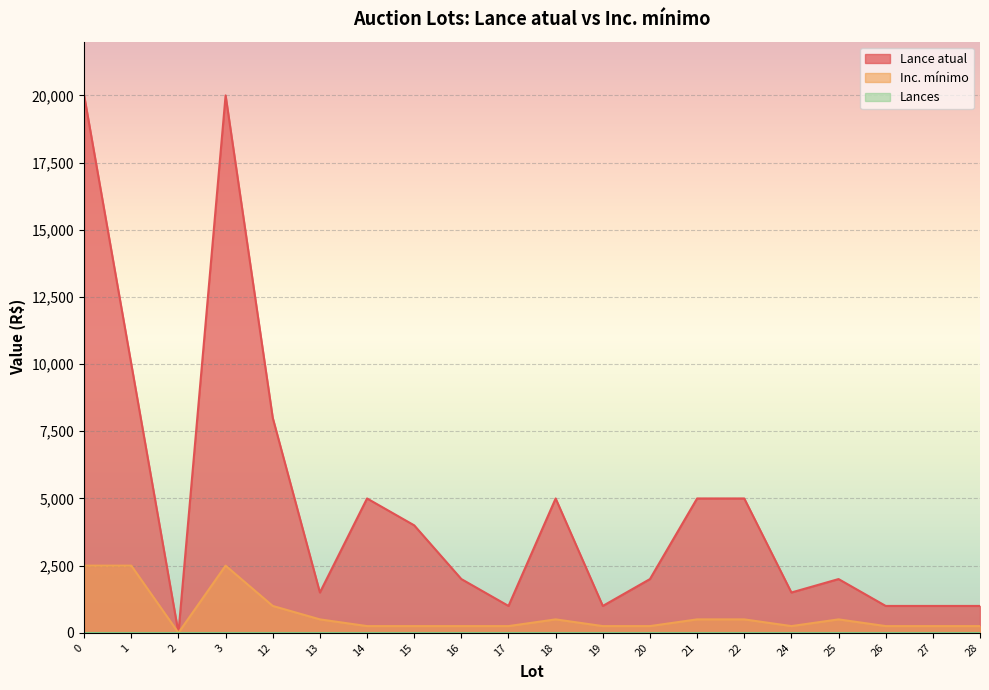

What is the total value across all series at 14?

5250.0